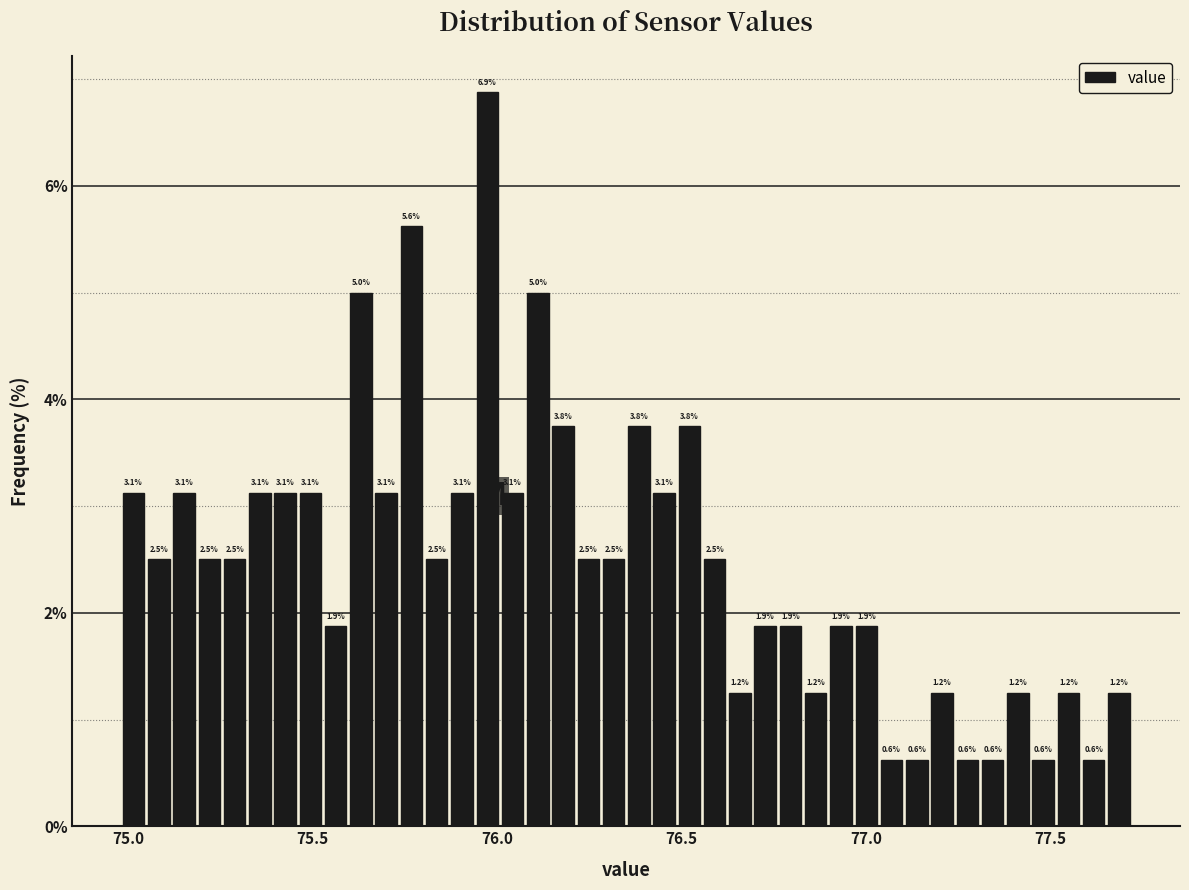

Read against the x-axis, roughly where is the centre of the tallest bar?

75.95